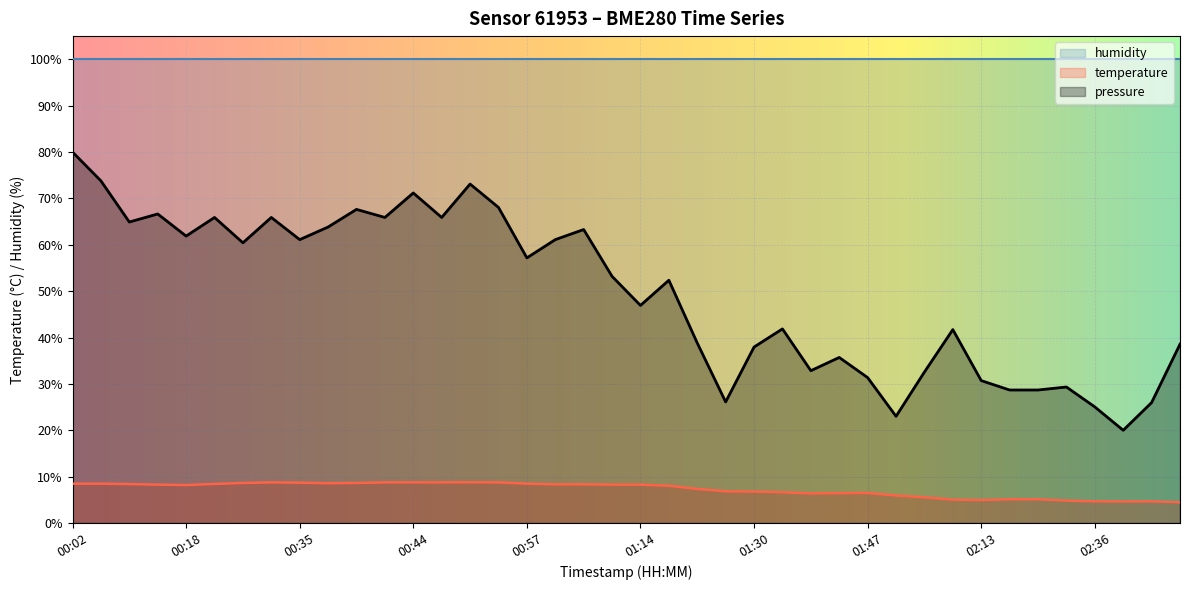

Count the number of data series in this chart.

3